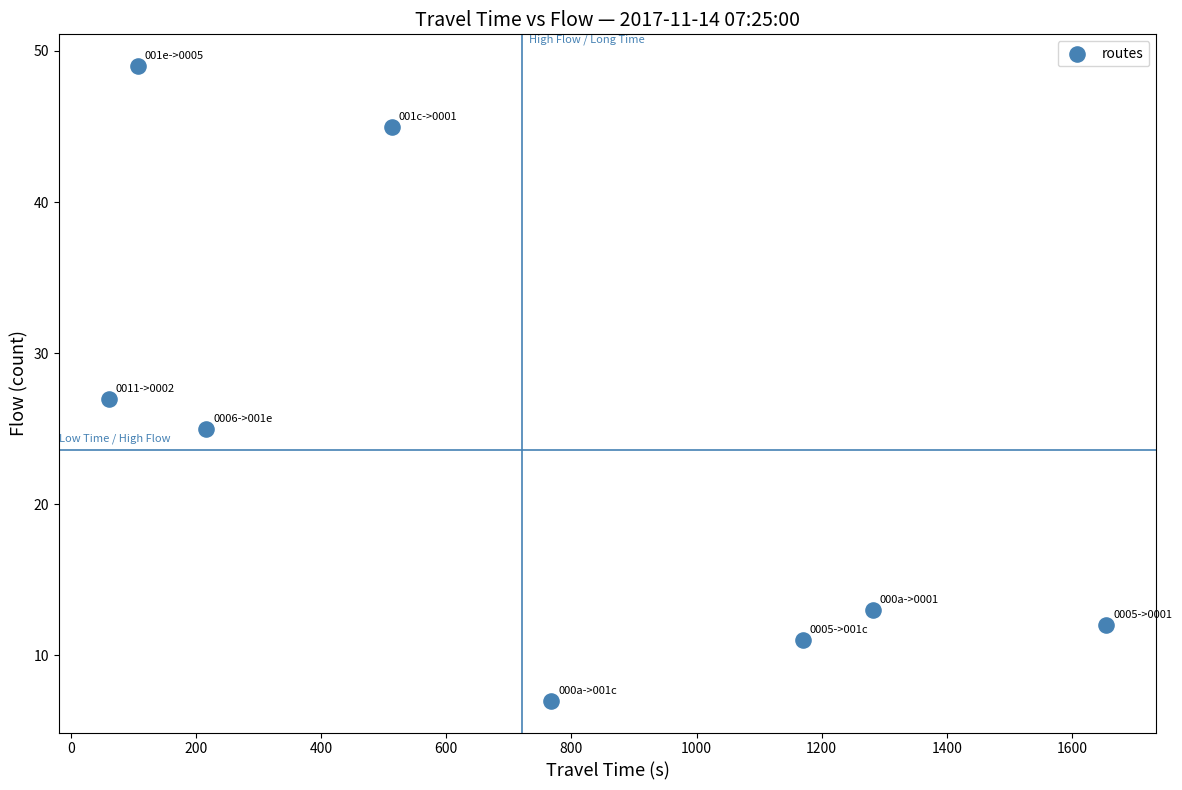

What is the range of X values (max minus min)?

1594